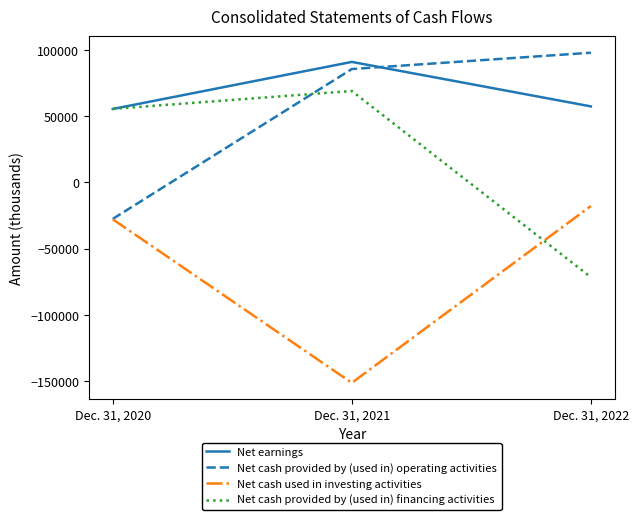

Reading left to right, what are all the values shown in this chart?

Net earnings: Dec. 31, 2020=55435	Dec. 31, 2021=90954	Dec. 31, 2022=57393
Net cash provided by (used in) operating activities: Dec. 31, 2020=-27533	Dec. 31, 2021=85564	Dec. 31, 2022=97896
Net cash used in investing activities: Dec. 31, 2020=-27817	Dec. 31, 2021=-151249	Dec. 31, 2022=-17799
Net cash provided by (used in) financing activities: Dec. 31, 2020=55500	Dec. 31, 2021=69012	Dec. 31, 2022=-71516